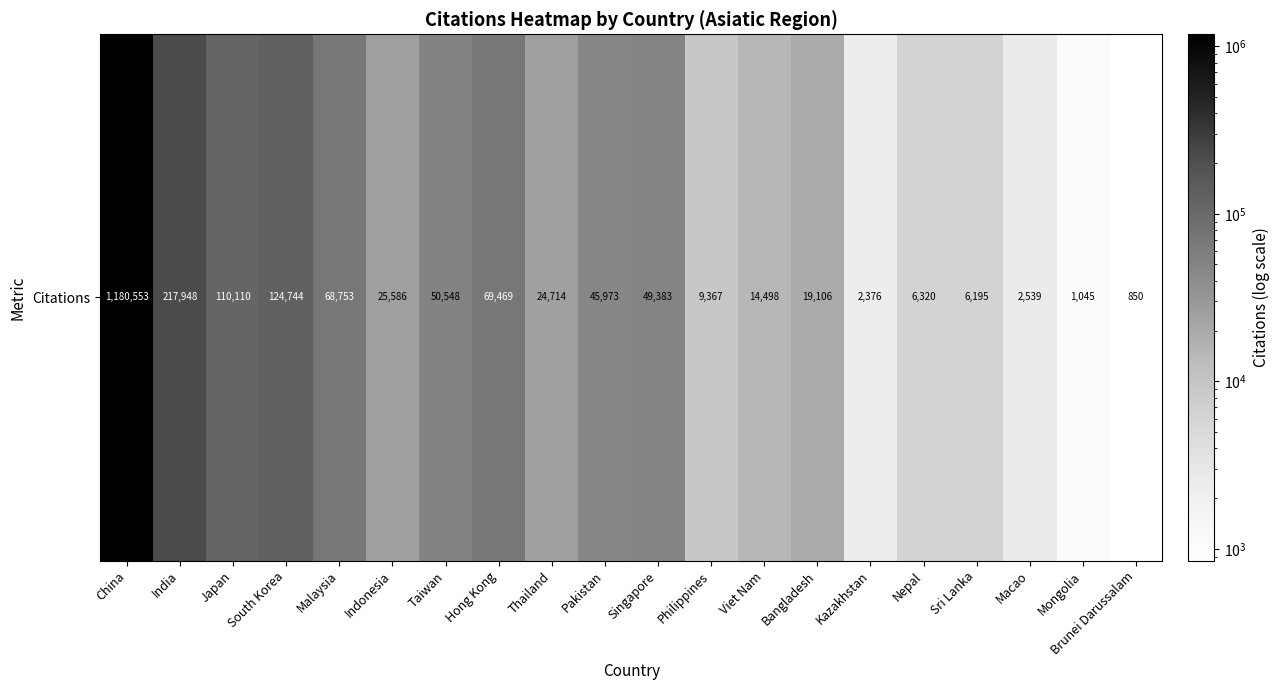

What is the difference between the maximum and minimum values?

1179703